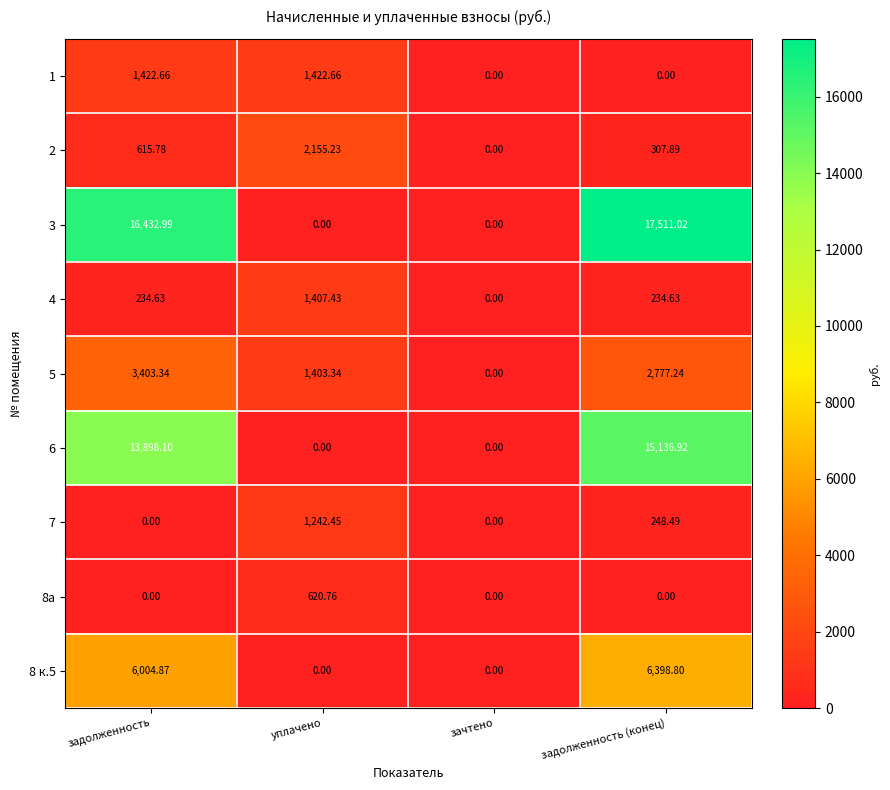

Where does the 7 series first go above 248?

уплачено